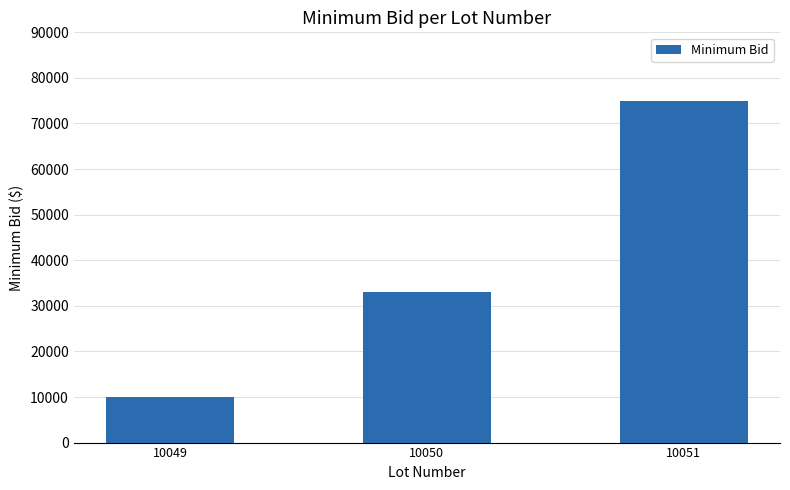

What is the difference between the maximum and minimum values?

65000